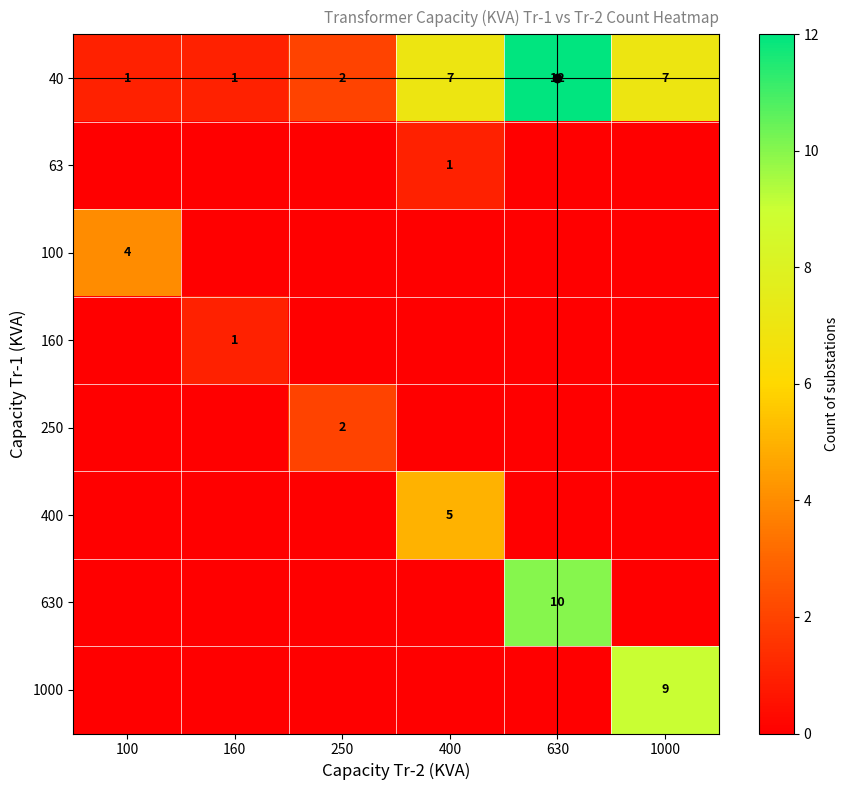

At how many categories does at least one series exceed 7?

2